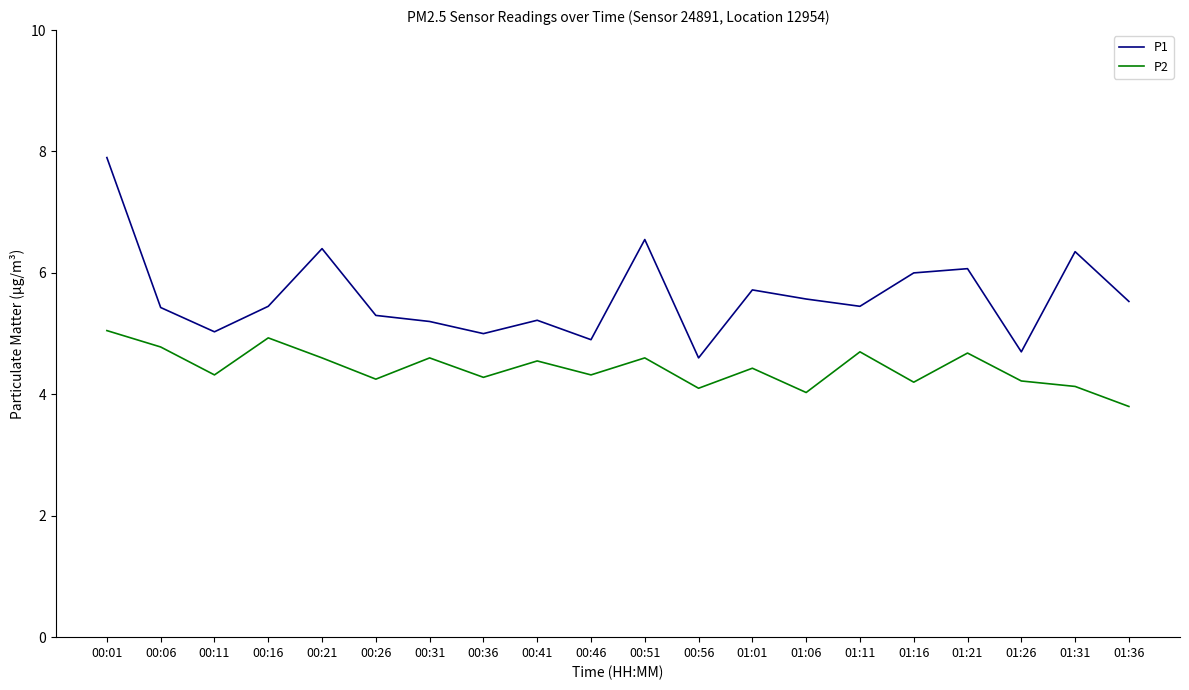

What is the total value across all series at 00:21?

11.0